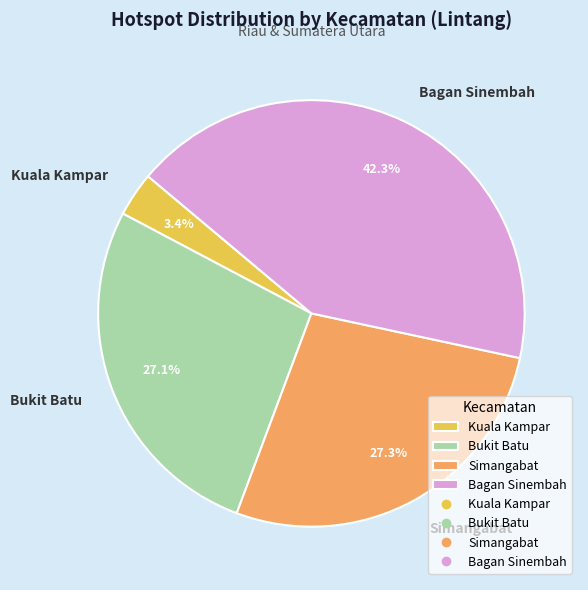

How many slices are in this pie chart?

4